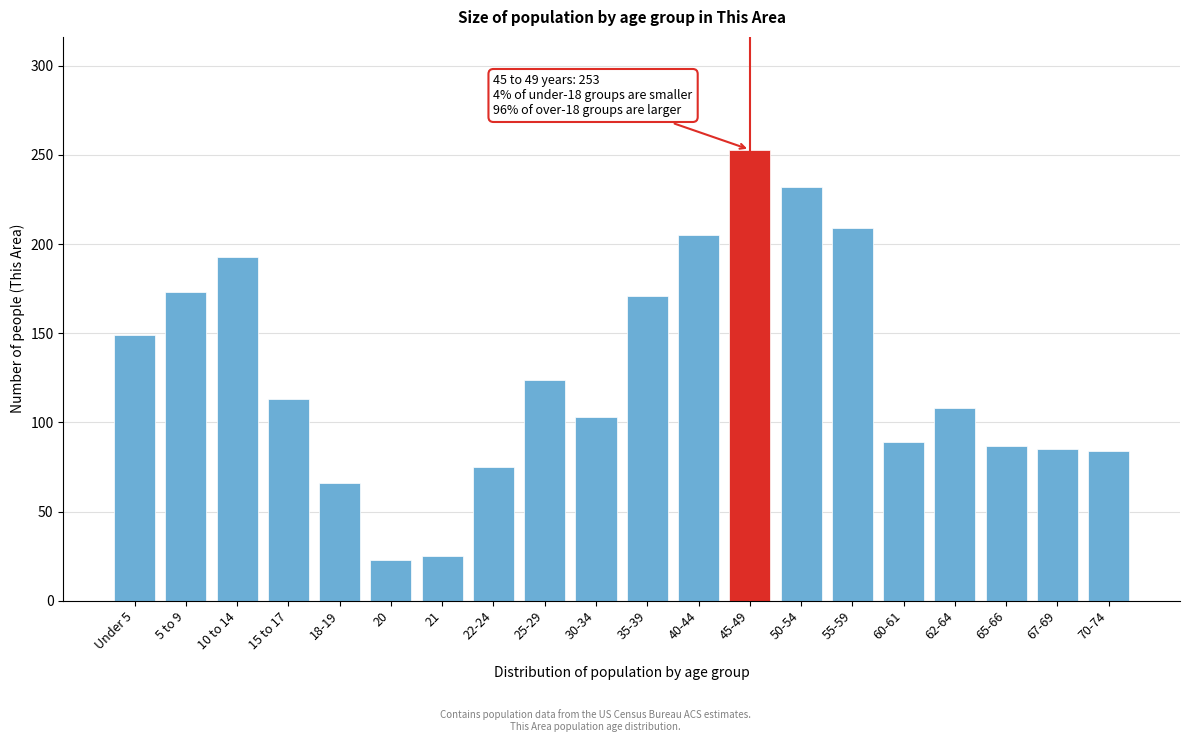

True or false: the data shows 31 at 25-29.

False